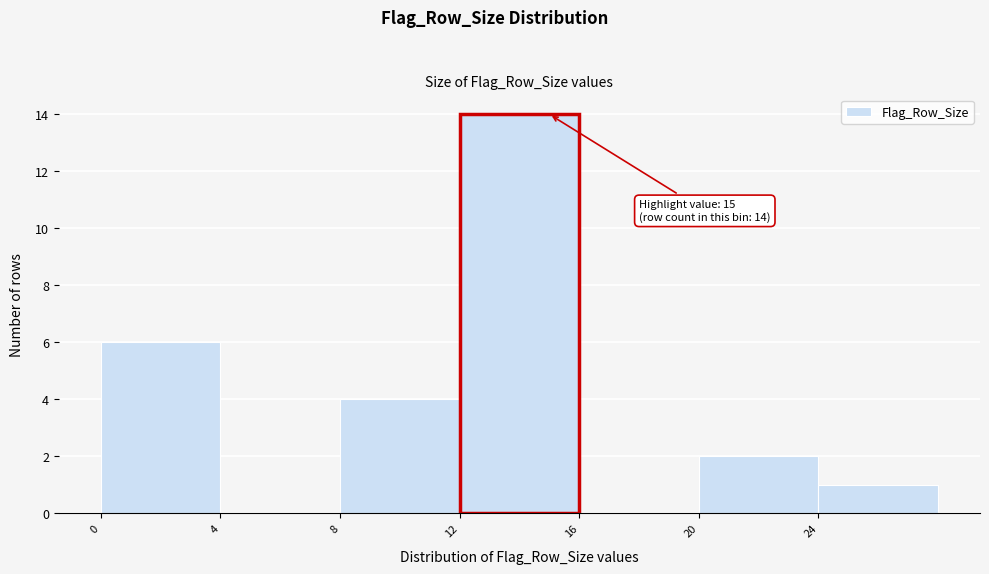

Which range on the x-axis has the tallest bar?

12 to 16